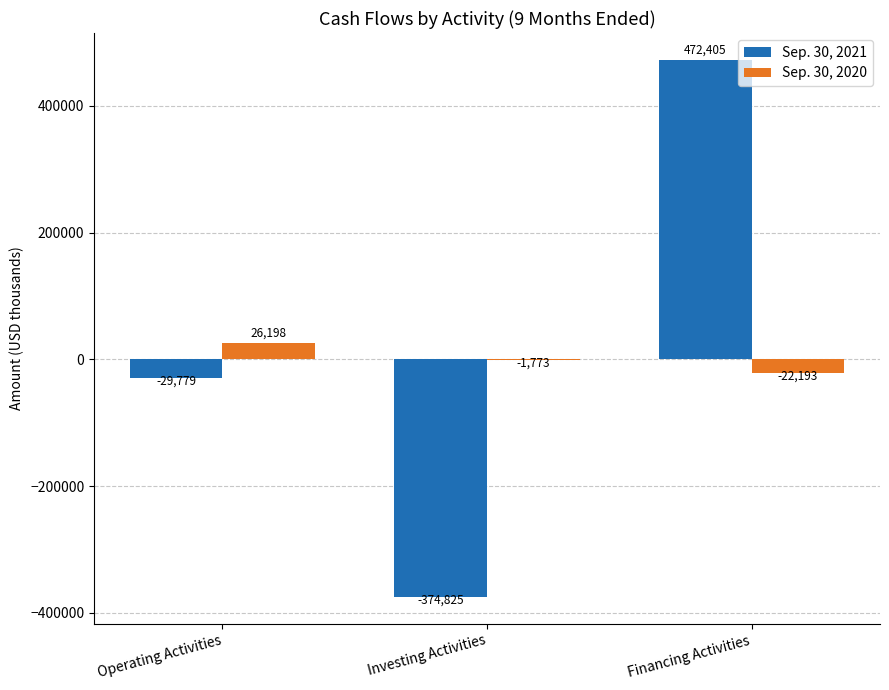

What is the sum of all Sep. 30, 2021 values?

67801